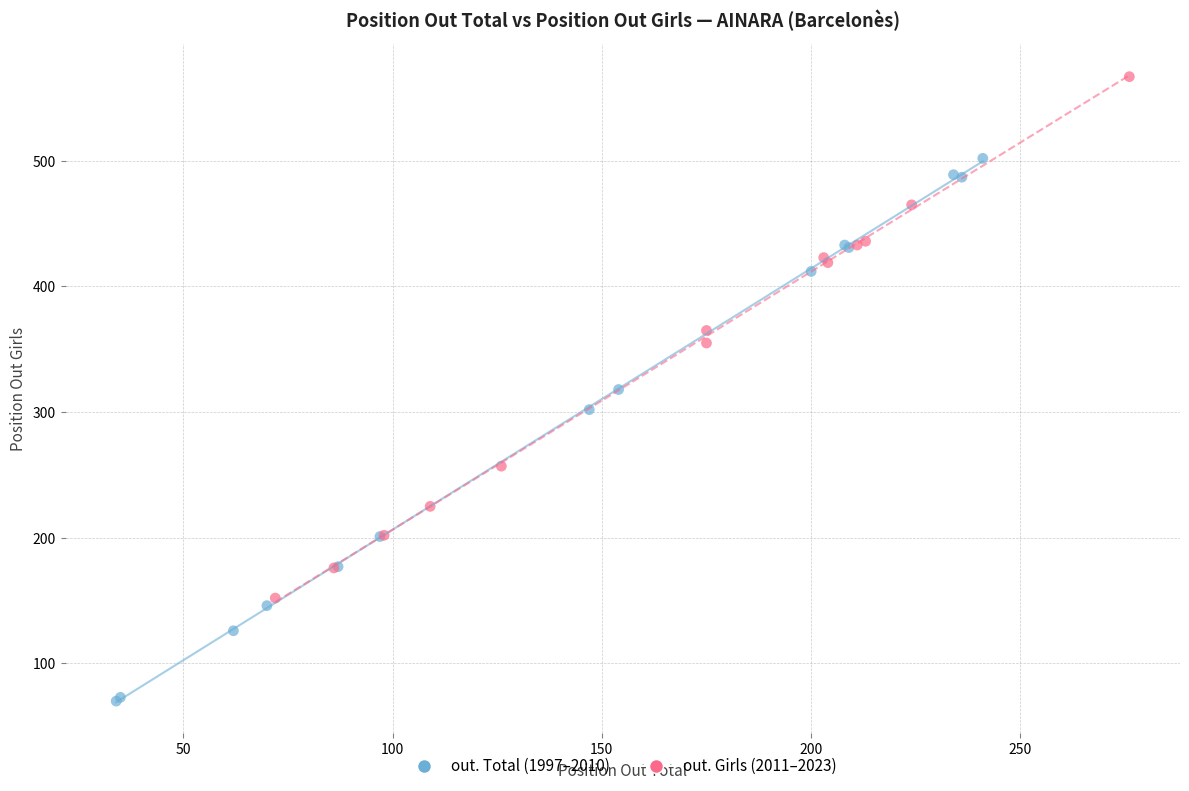

Which series contains the highest Y value?

out. Girls (2011–2023)